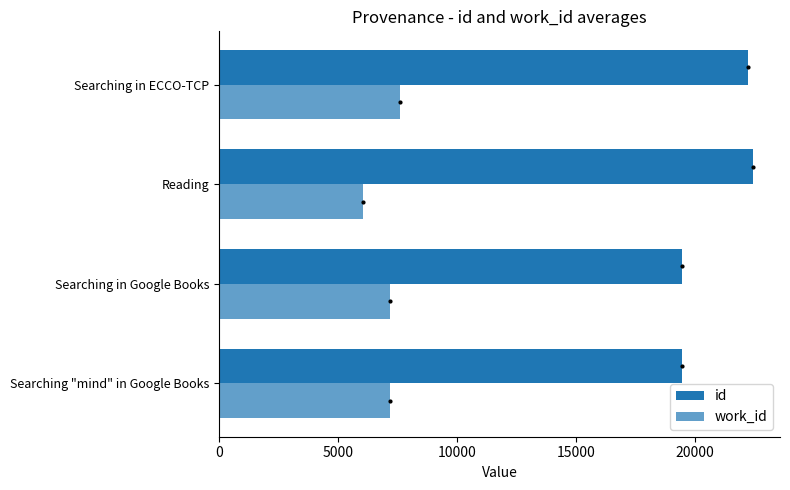

Rank the series by their average value, from lowest to highest.

work_id, id